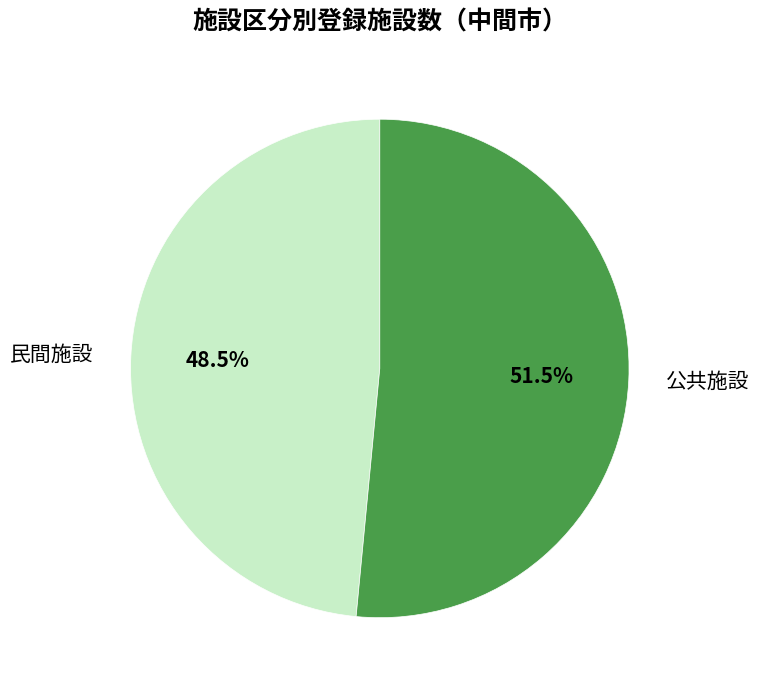

How many segments does this pie chart have?

2